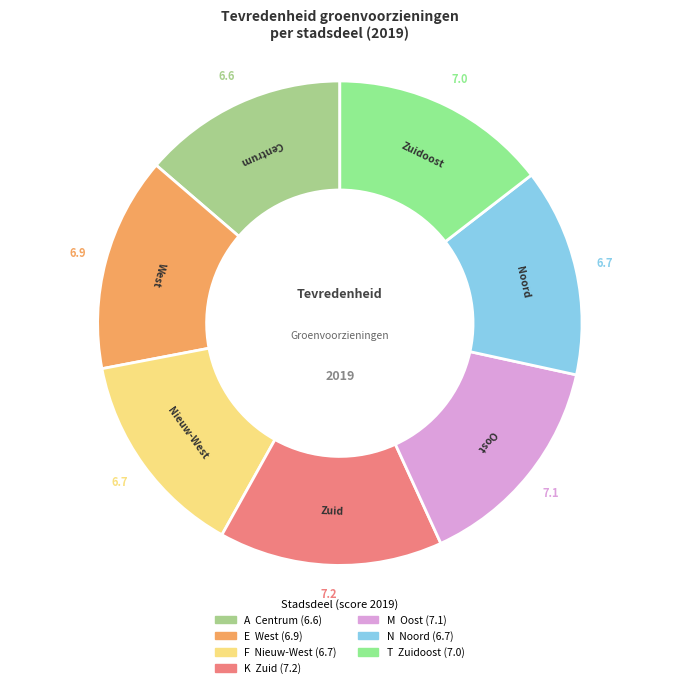

How many slices are in this pie chart?

7